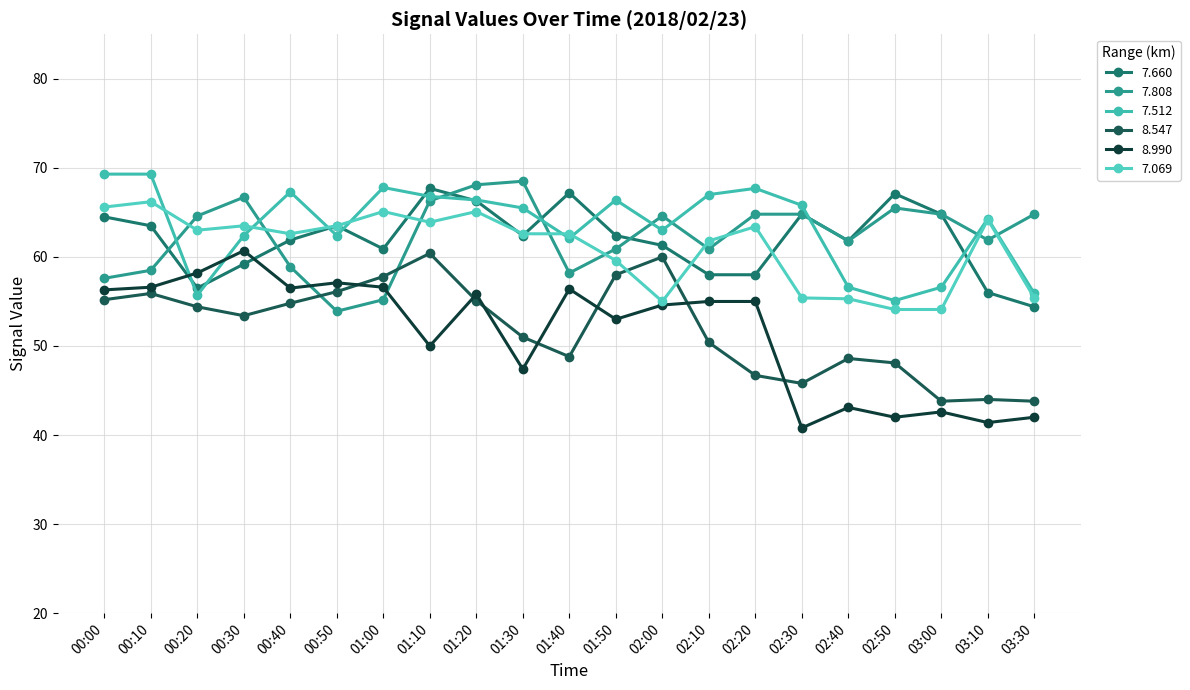

True or false: 8.990 has a value of 56.3 at 00:00.

True